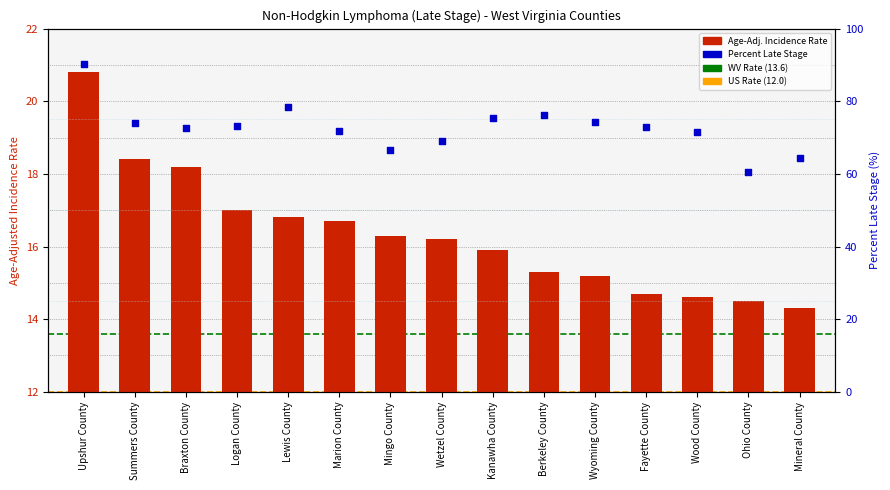

What is the change in value from Logan County to Marion County?

-0.3